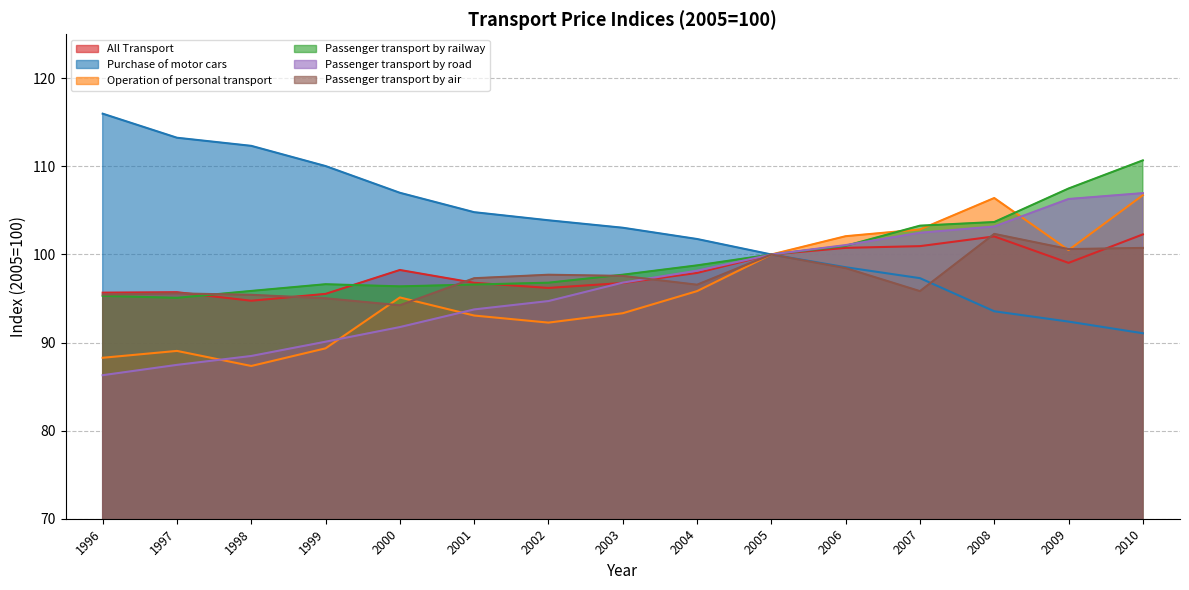

What is the minimum value shown in the chart?

86.3